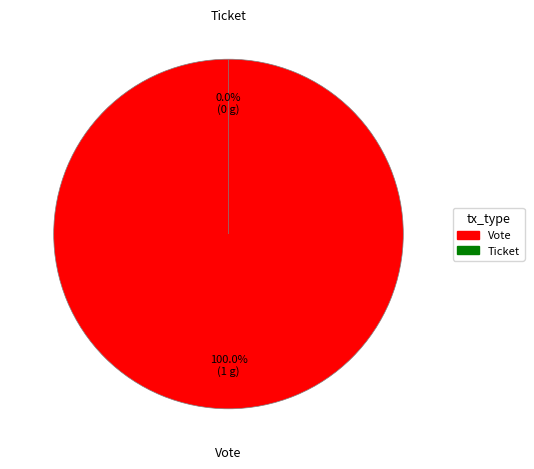

The Vote slice represents 100% of the pie. True or false?

True